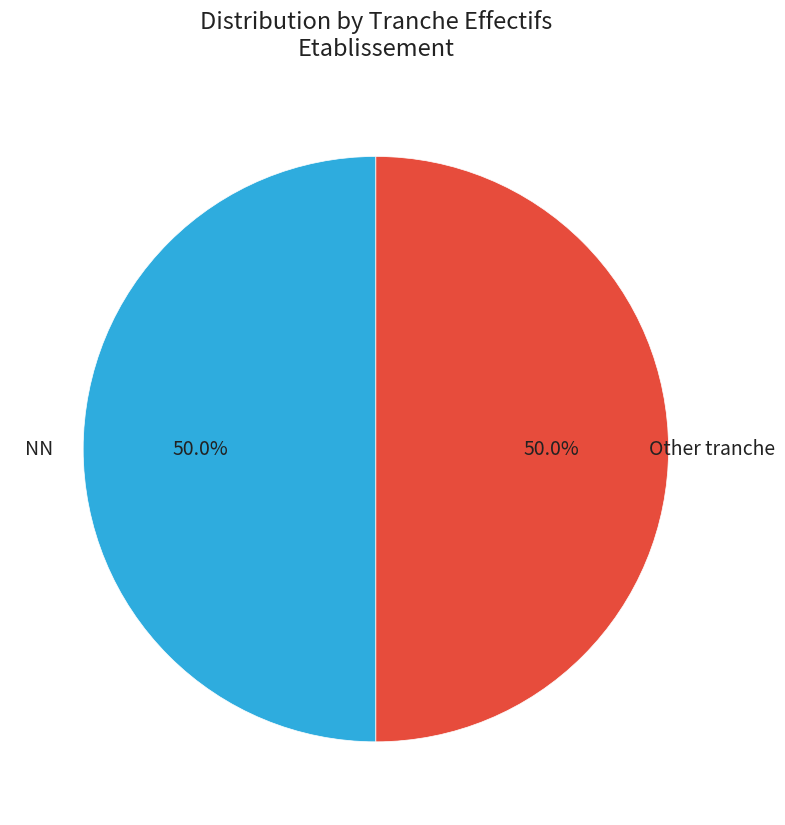

Count the number of slices in the pie.

2